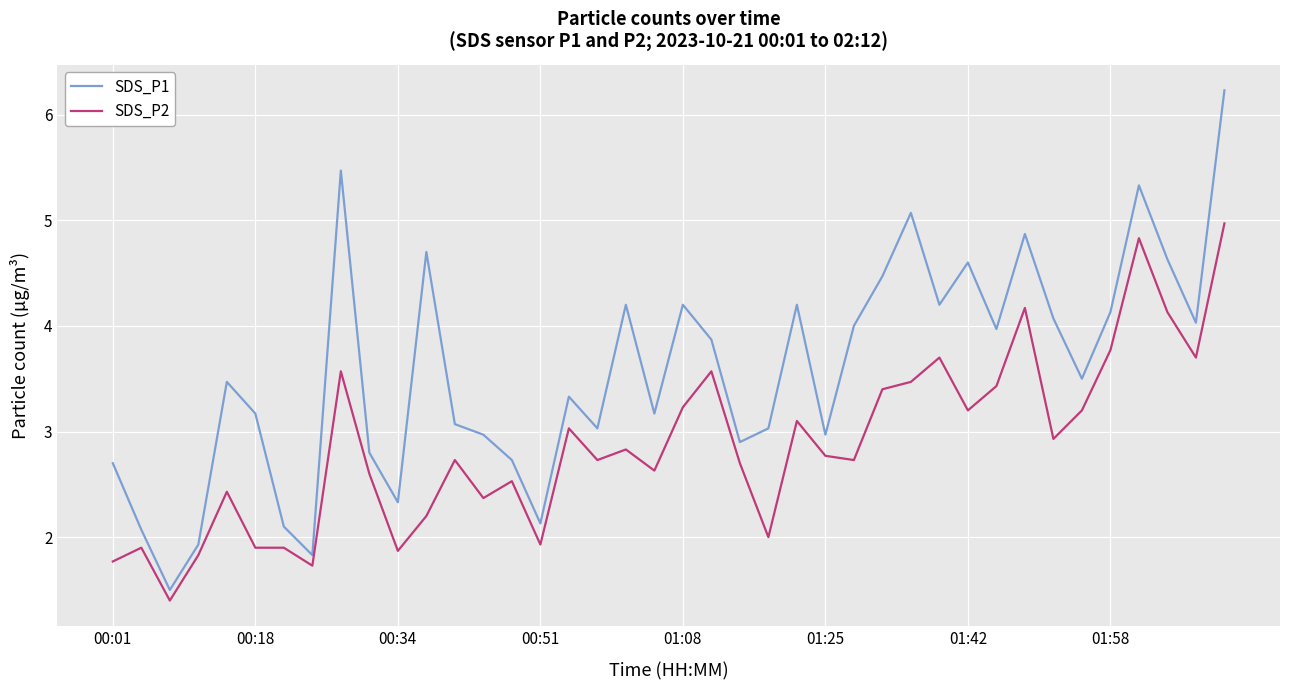

Which series has the largest total across all categories?

SDS_P1